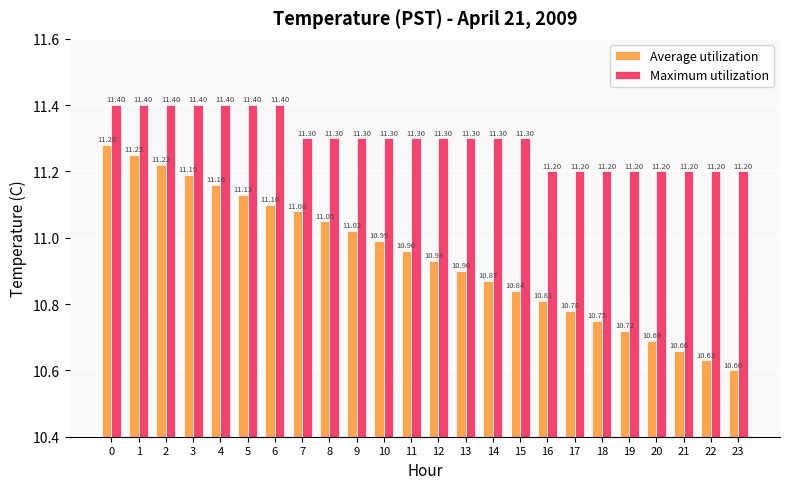

Is it true that Average utilization equals 11.2 at 1?

True